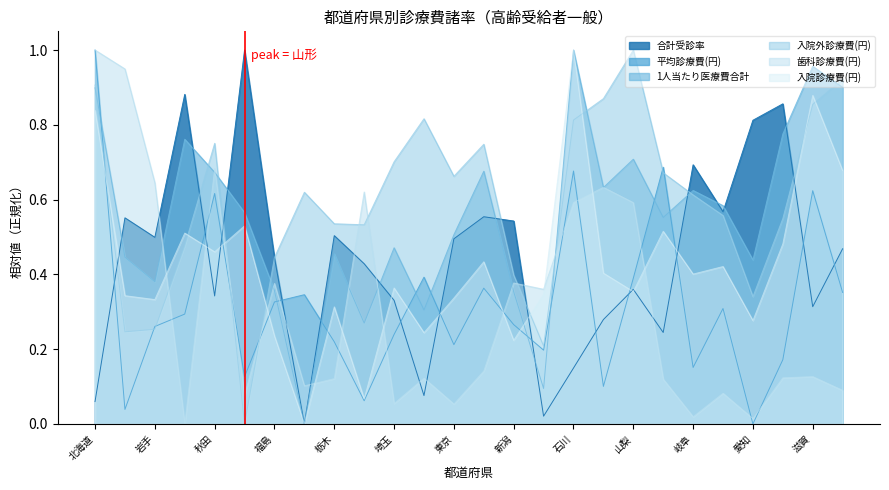

What is the label of the 24th point from the right?

岩手